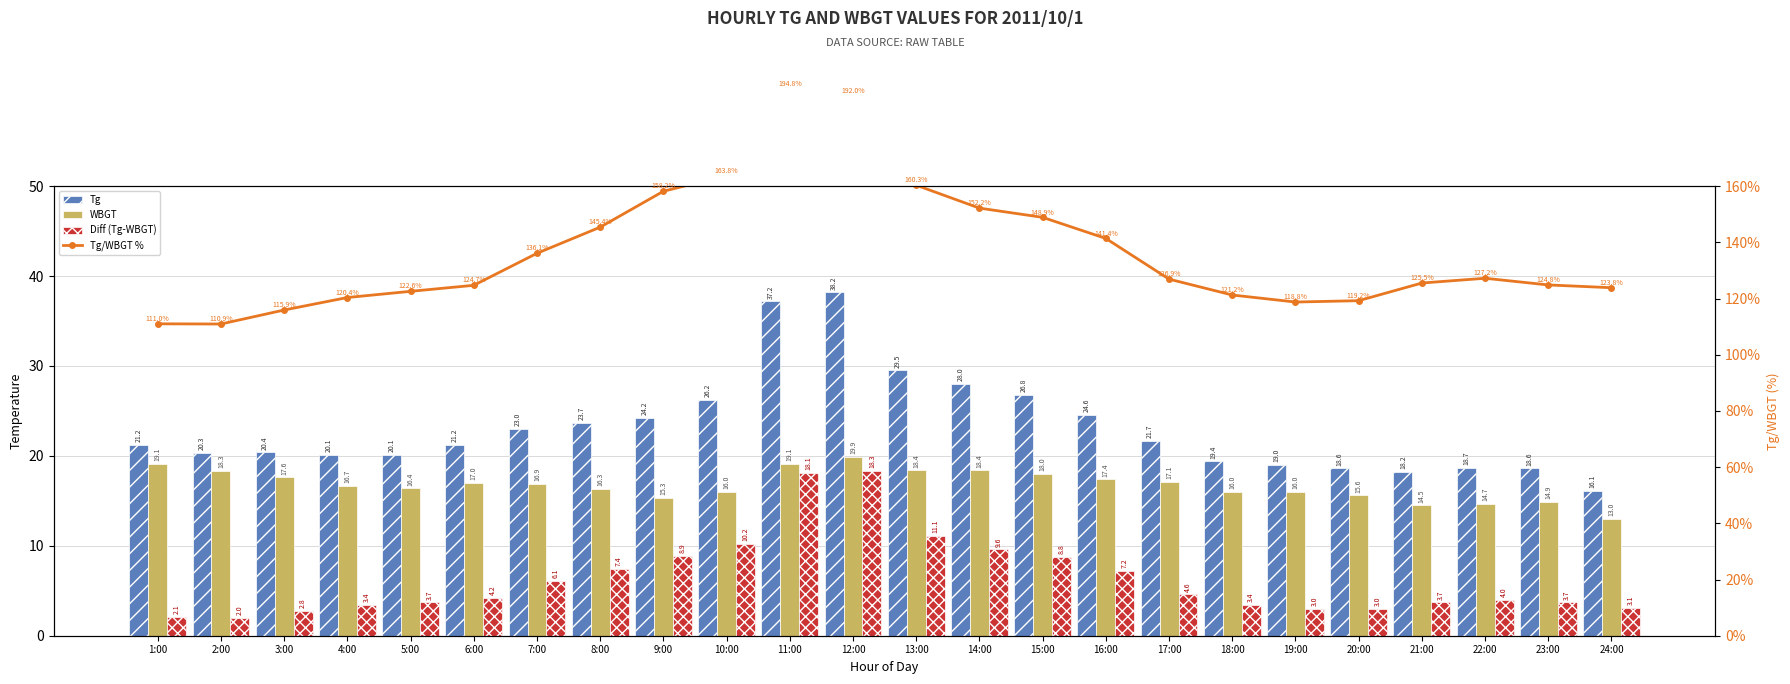

What is the difference between the highest and lowest values at 12:00?

173.7